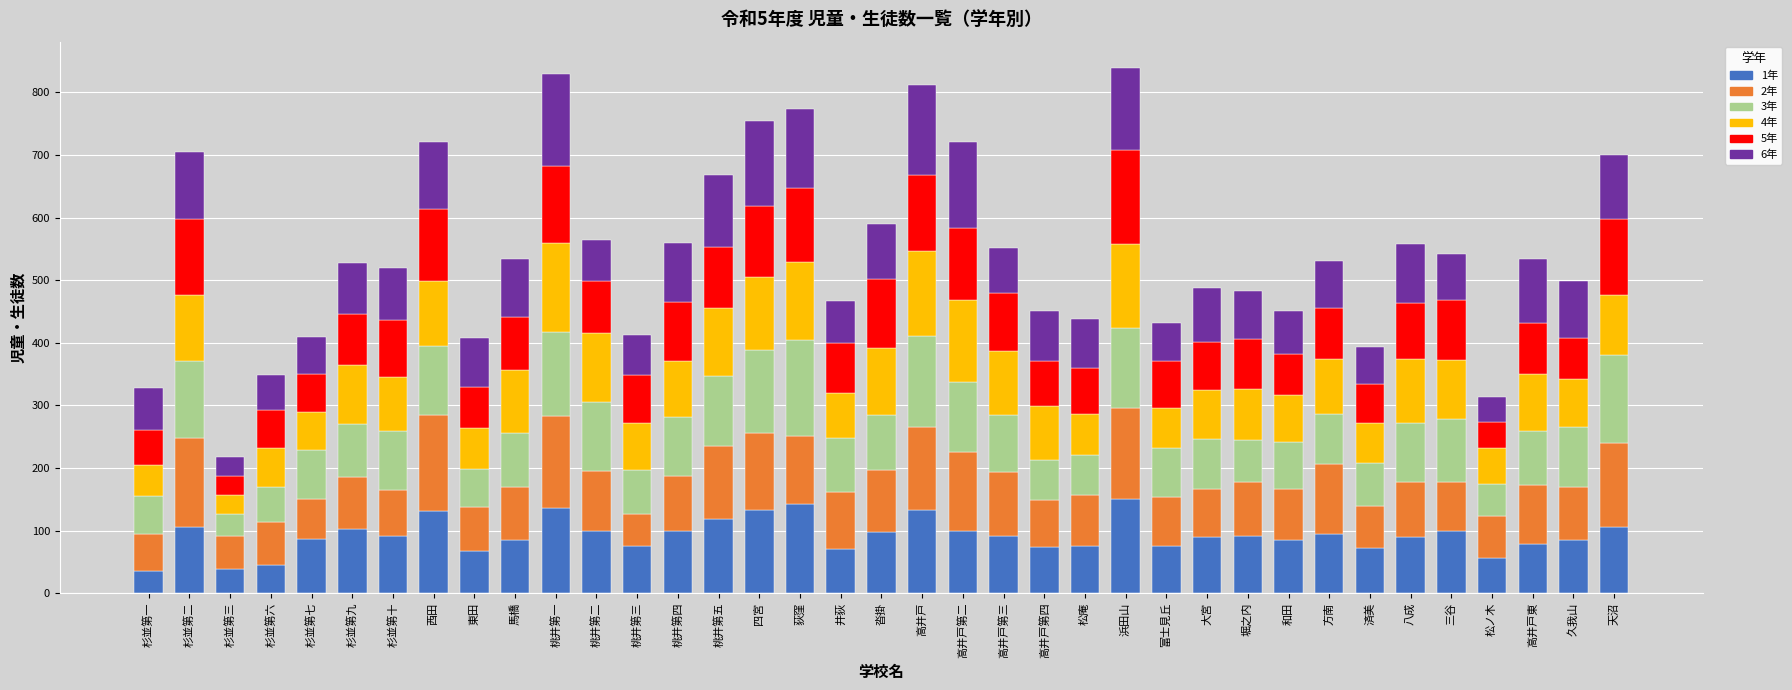

The 1年 series shows 47 at 方南. True or false?

False